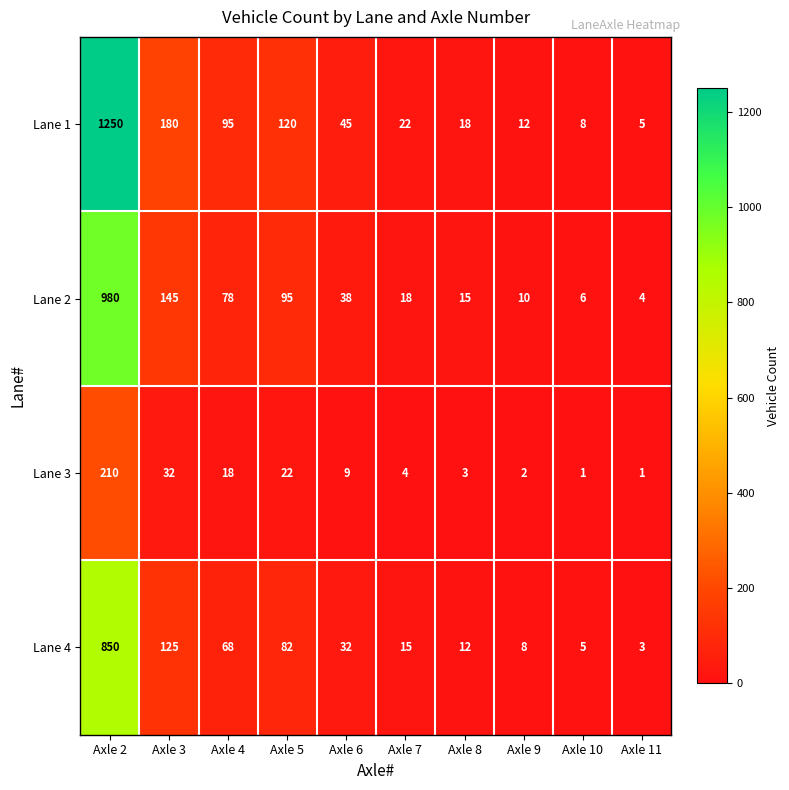

True or false: Lane 1 has a value of 19 at Axle 9.

False